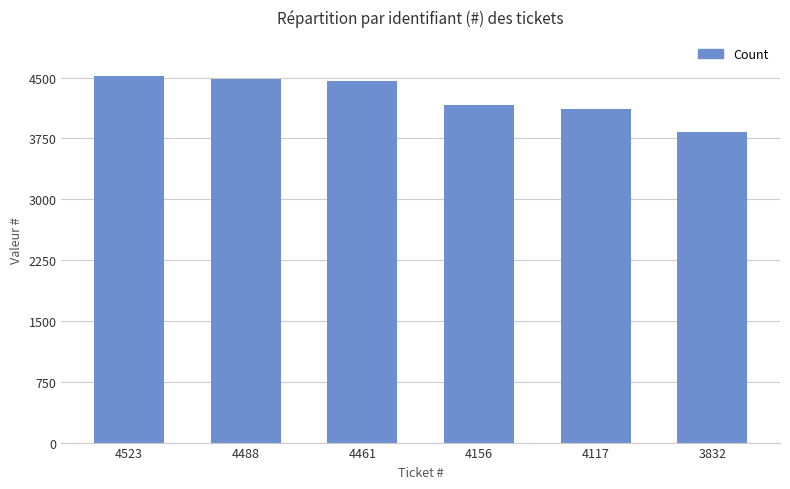

What is the change in value from 4523 to 4488?

-35